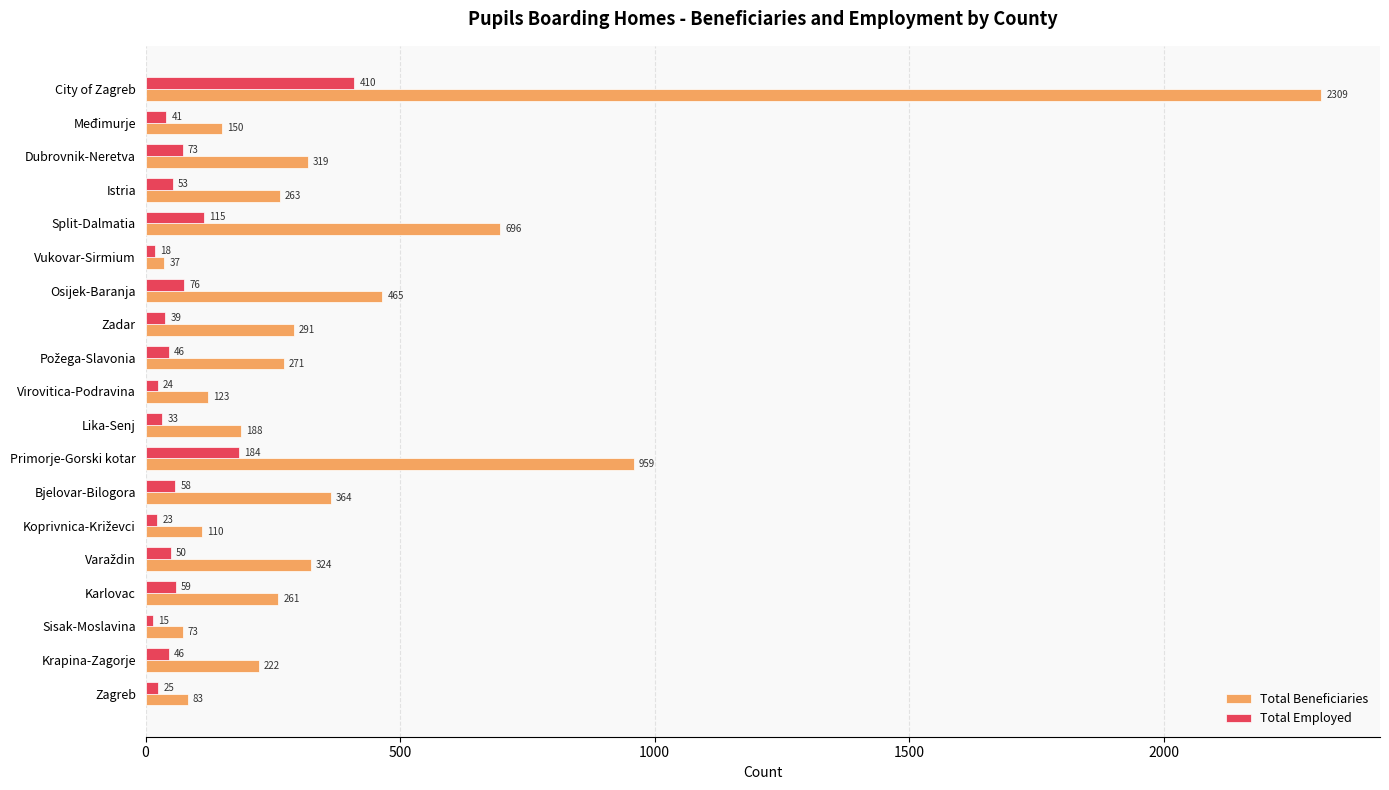

What are all the series names shown in the legend?

Total Beneficiaries, Total Employed